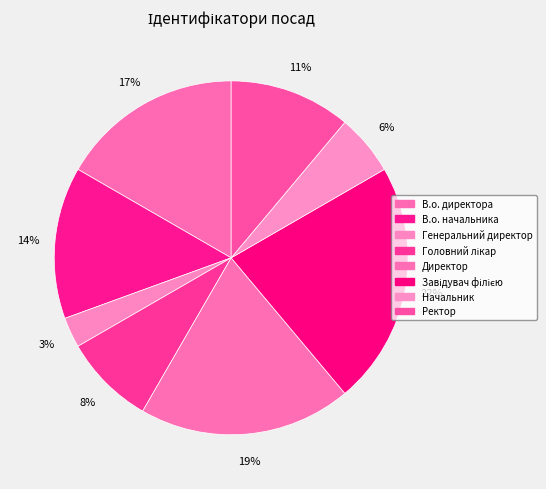

Is it true that В.о. директора is 3% of the pie?

False